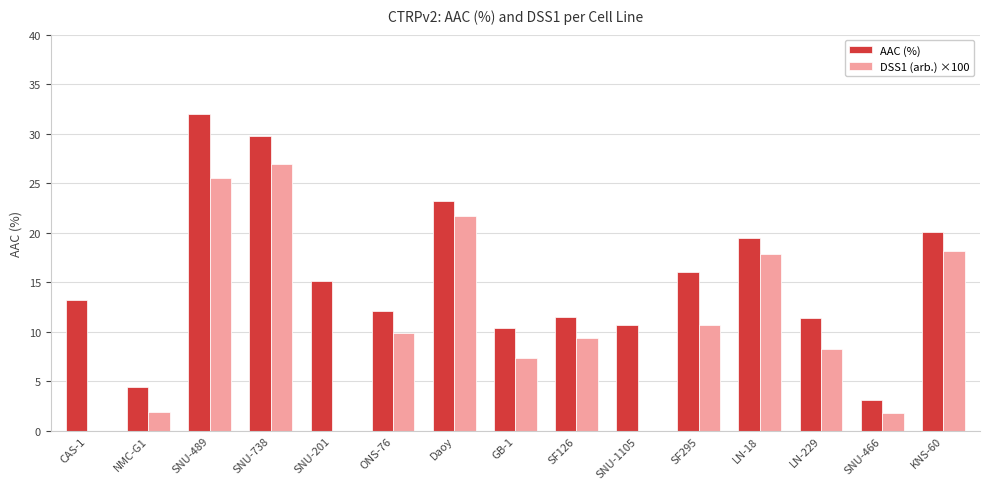

Which series has the widest spread of values?

AAC (%)